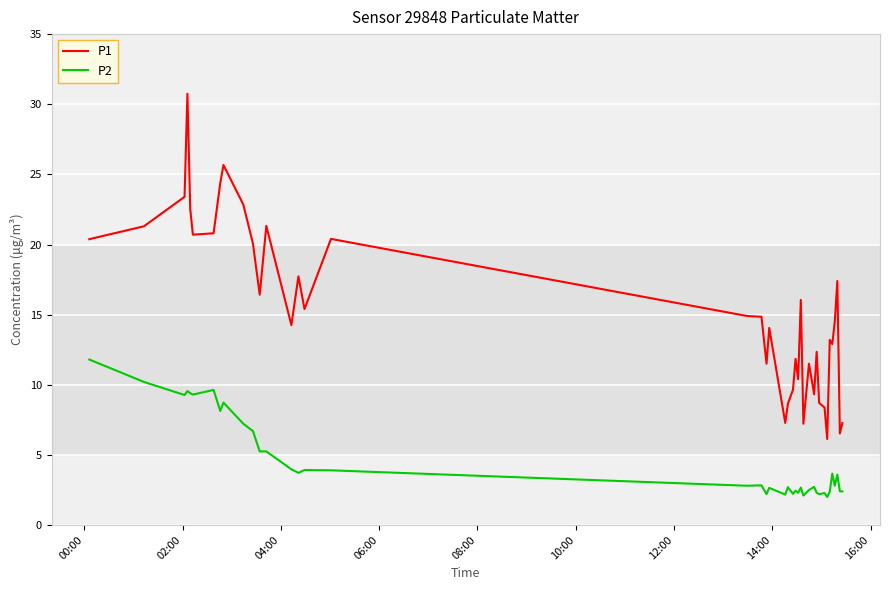

What are all the series names shown in the legend?

P1, P2